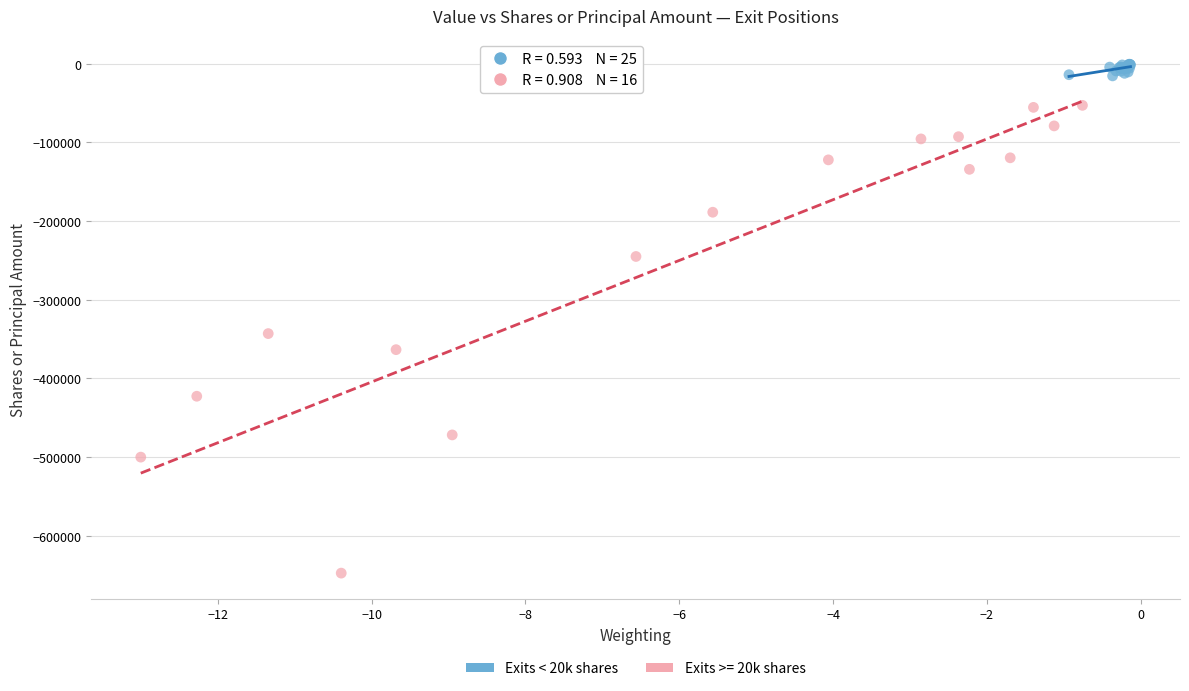

Which series reaches the minimum Y coordinate?

Exits >= 20k shares